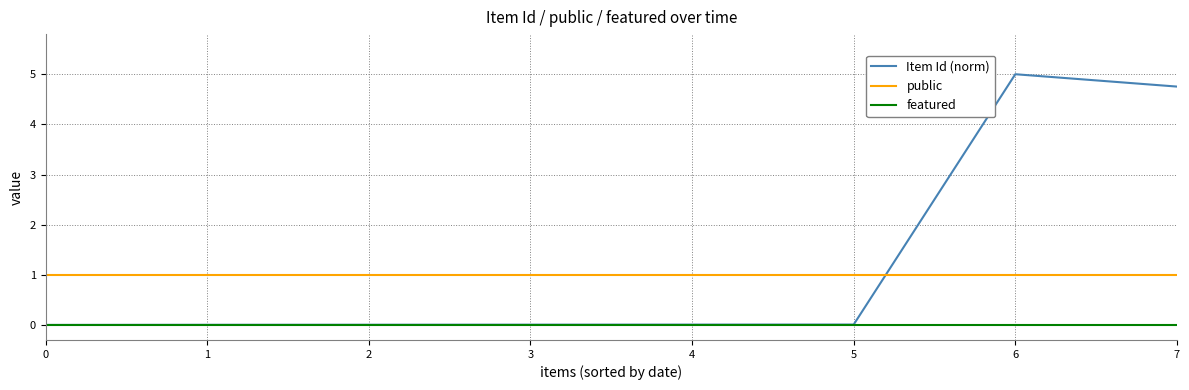

Between 4 and 6, which series saw the biggest shift?

Item Id (norm)